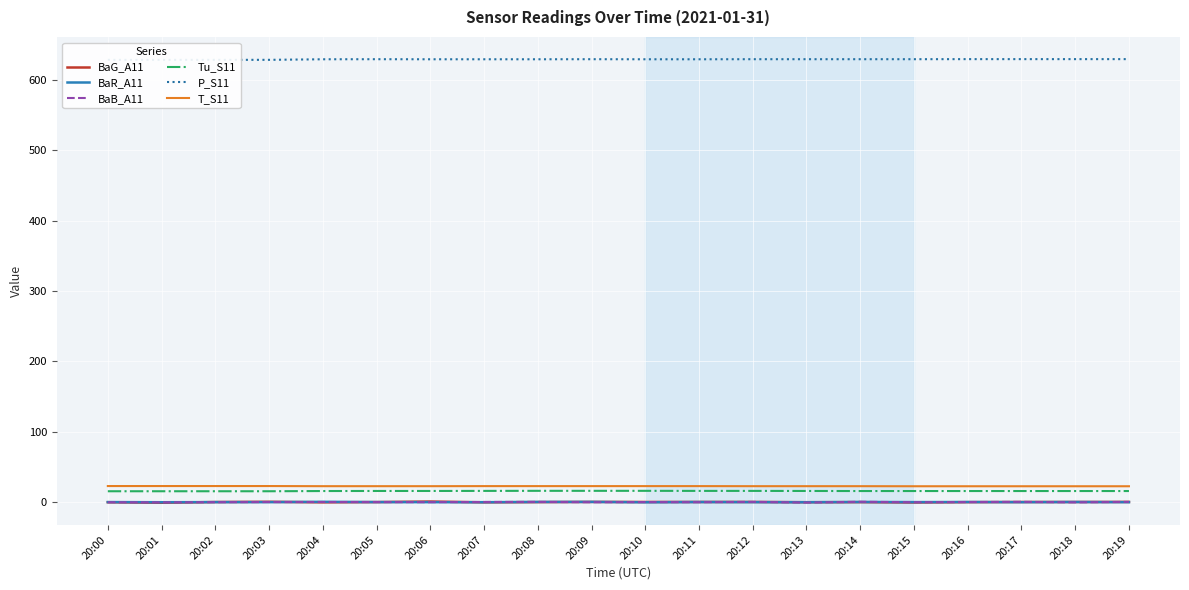

True or false: BaR_A11 and BaG_A11 intersect in this chart.

True